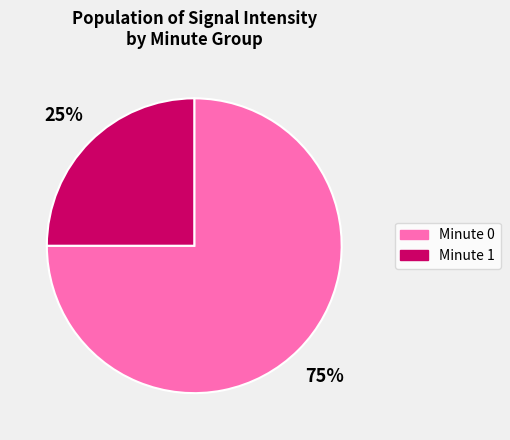

True or false: Minute 0 accounts for 83% of the total.

False